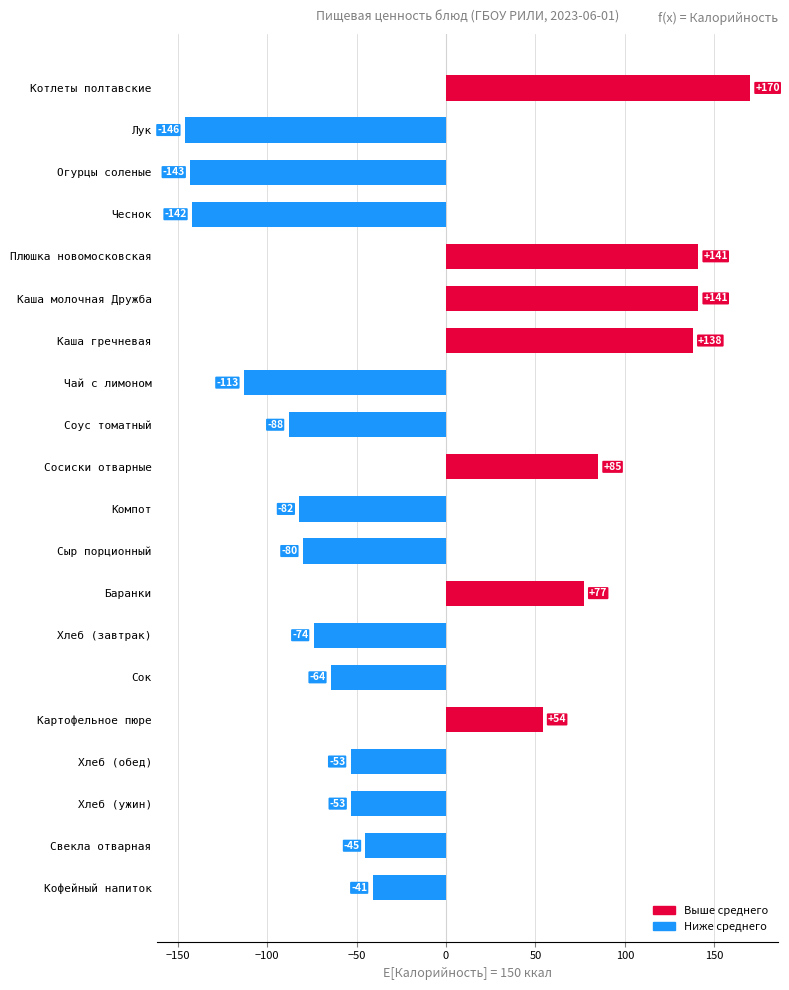

How many values are below -53?

10